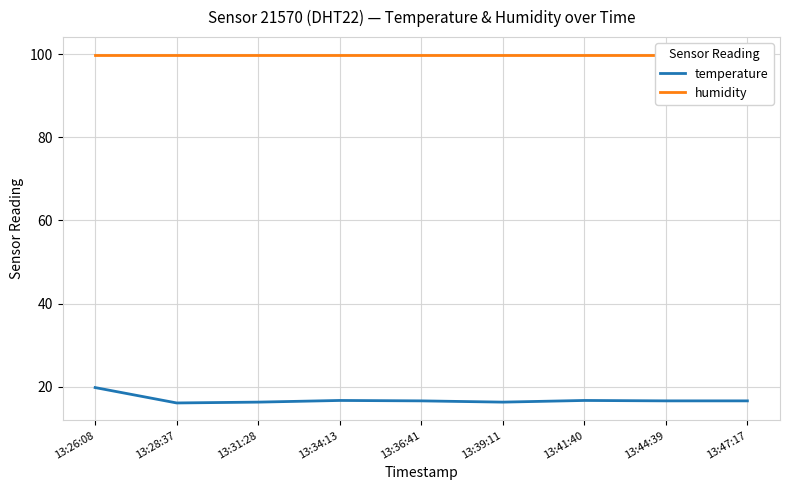

The temperature series shows 8.5 at 13:44:39. True or false?

False